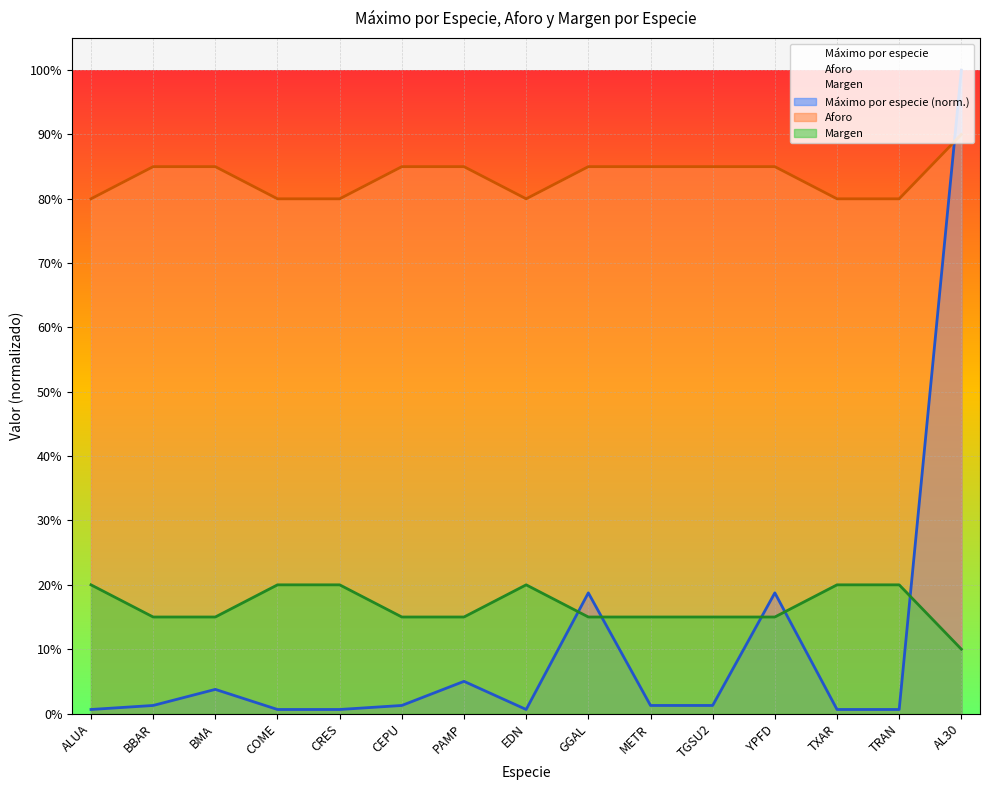

Which series has the largest total across all categories?

Aforo